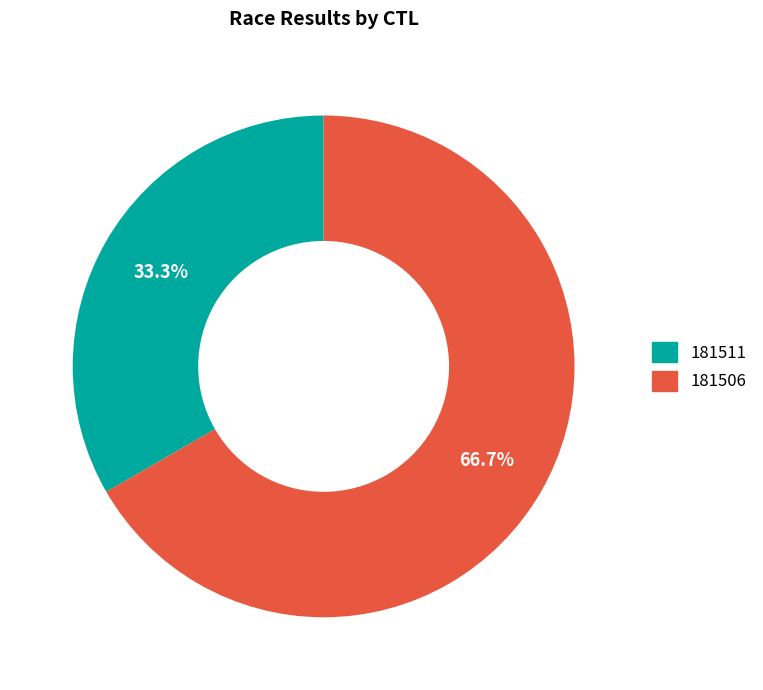

Which has a higher value, 181506 or 181511?

181506